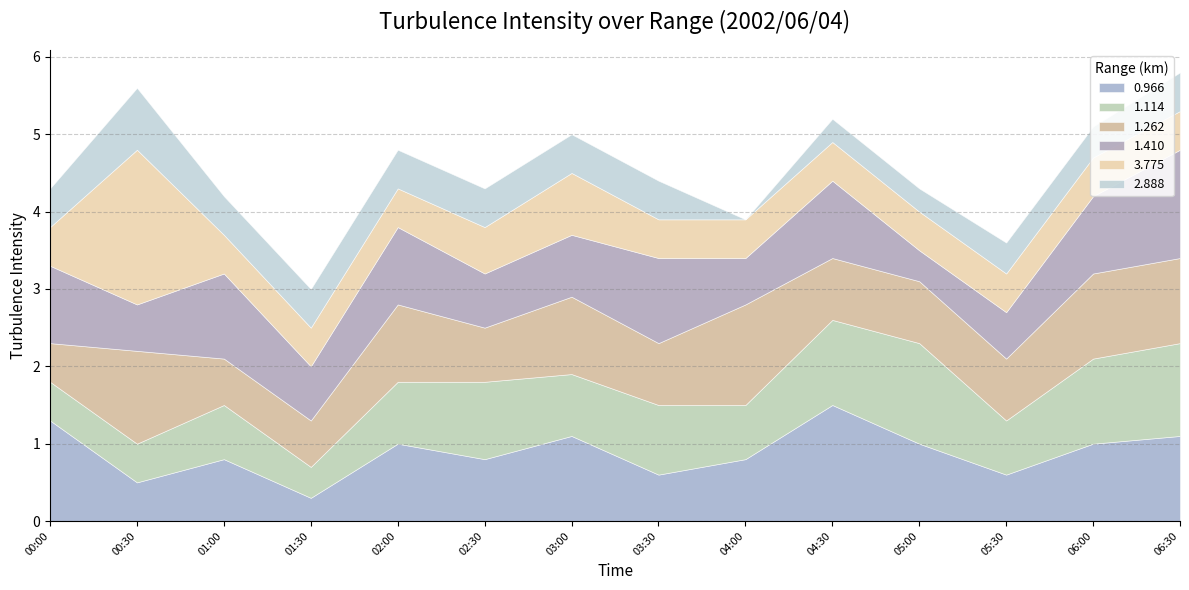

What are all the series names shown in the legend?

0.966, 1.114, 1.262, 1.410, 3.775, 2.888